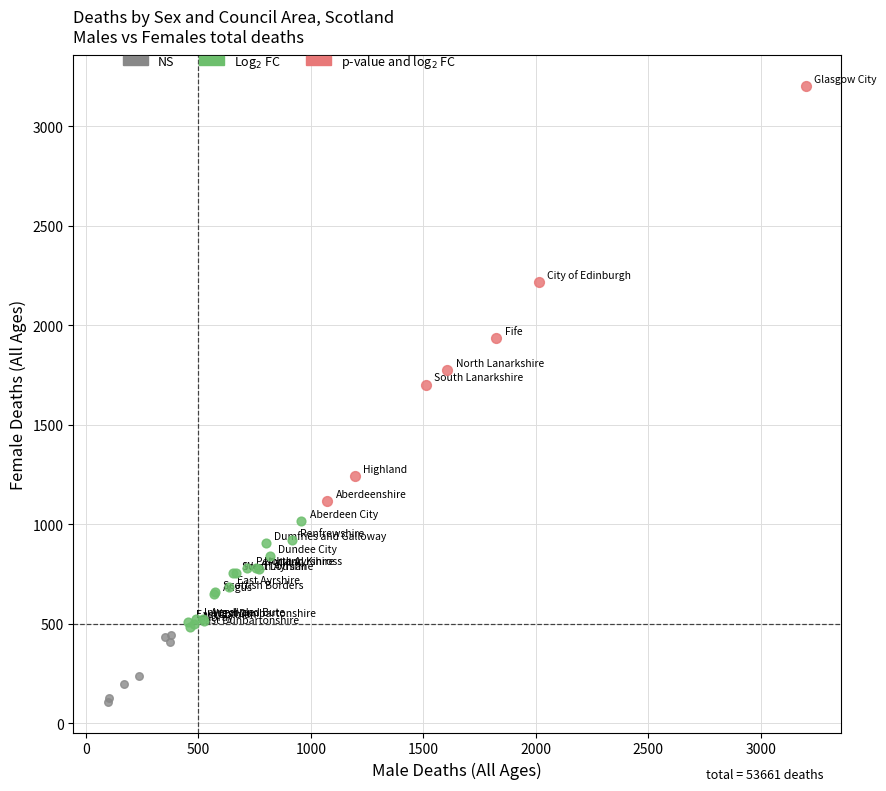

Which series has the largest Y range (max minus min)?

p-value and log$_2$ FC